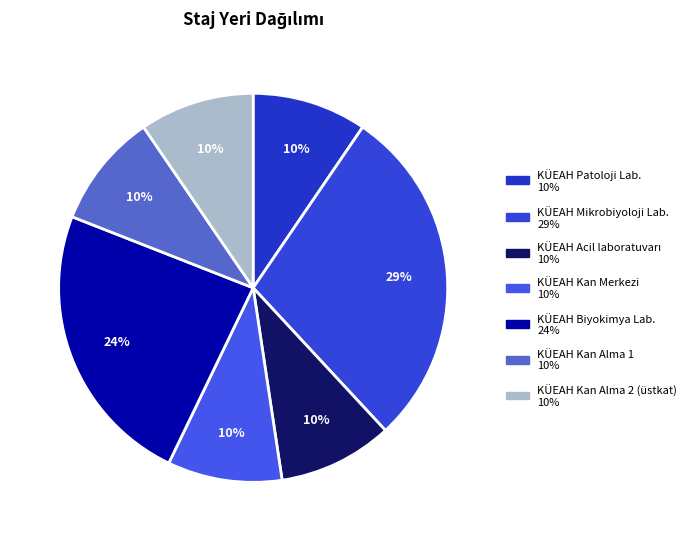

Rank the categories by value from lowest to highest.

KÜEAH Kan Merkezi, KÜEAH Acil laboratuvarı, KÜEAH Patoloji Lab., KÜEAH Kan Alma 1, KÜEAH Kan Alma 2 (üstkat), KÜEAH Mikrobiyoloji Lab., KÜEAH Biyokimya Lab.